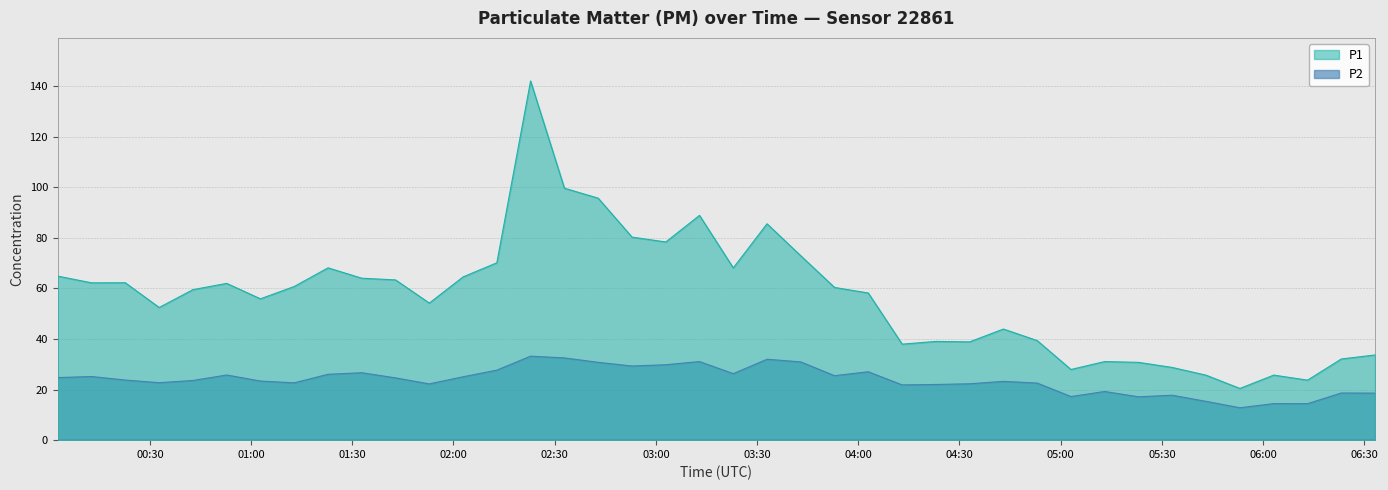

How many categories are shown in the chart?

40